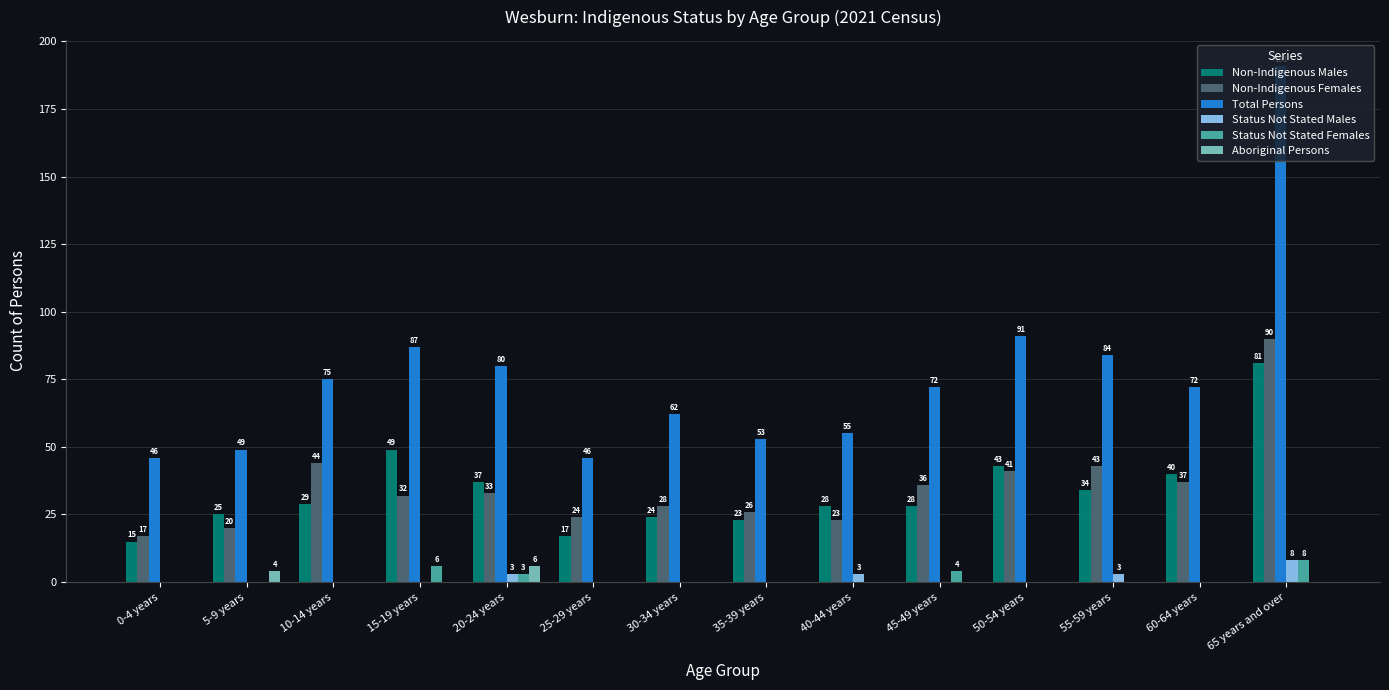

Where is Status Not Stated Females nearest to the value 4?

45-49 years